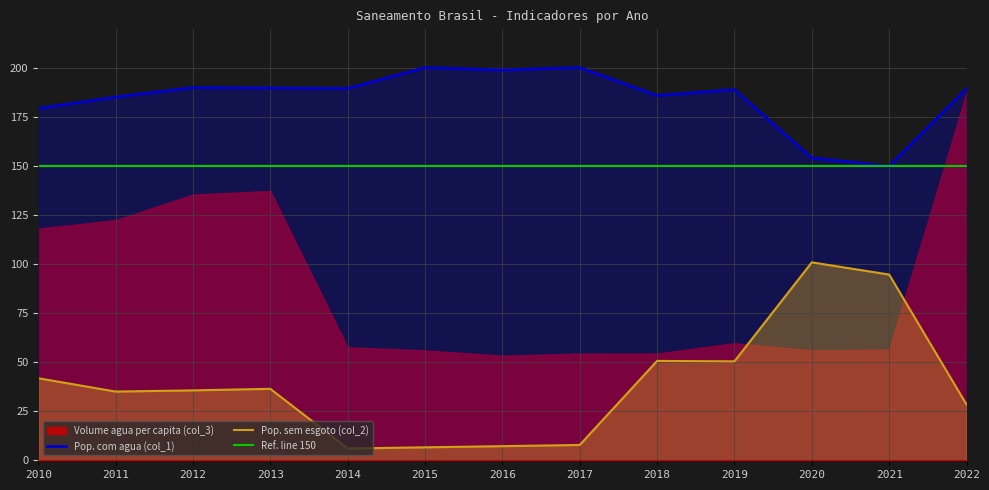

At which label is Pop. sem esgoto (col_2) closest to 53?

2018